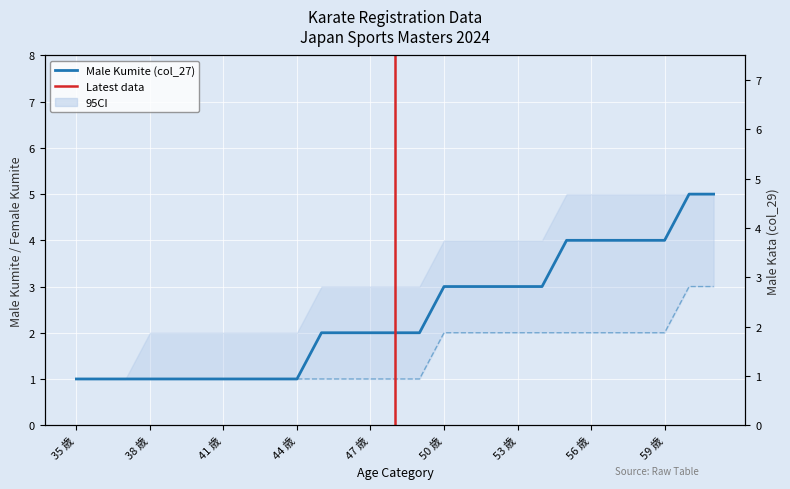

What is the spread (max minus min) of values at 38 歳?

1